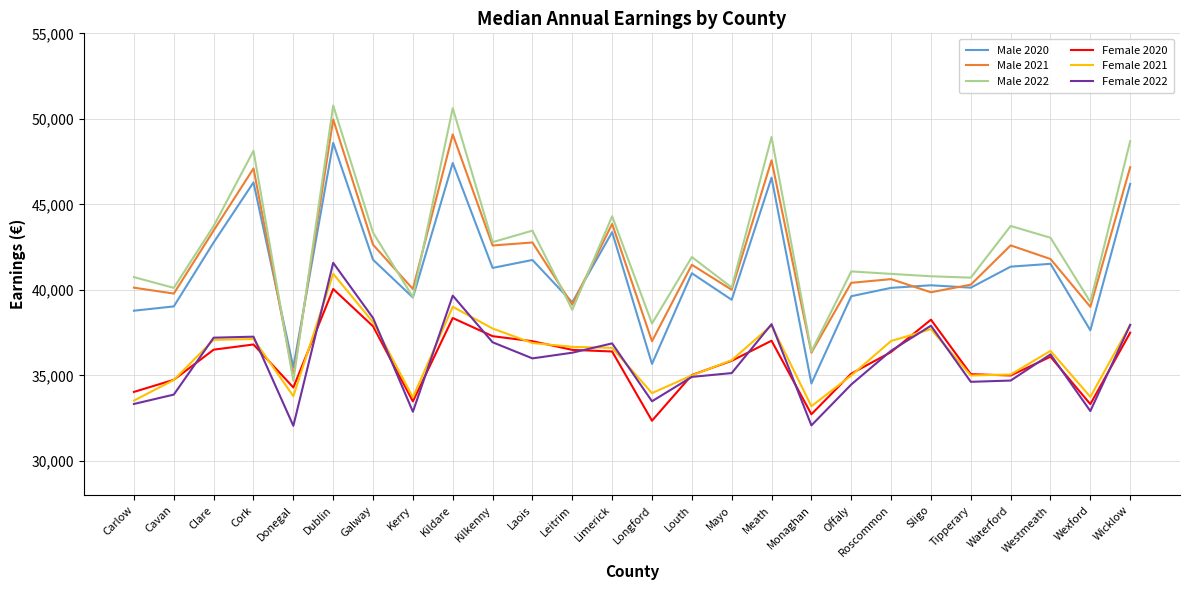

What is the total value across all series at Limerick?

241444